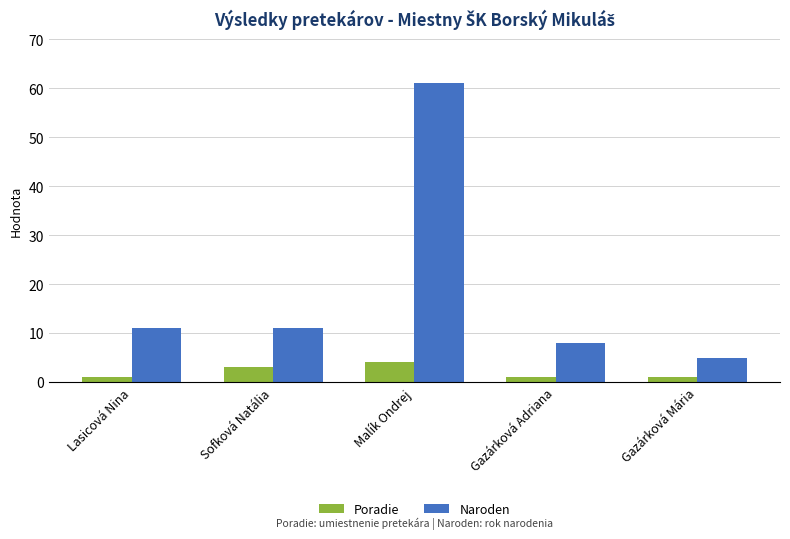

How many data points does each series have?

5